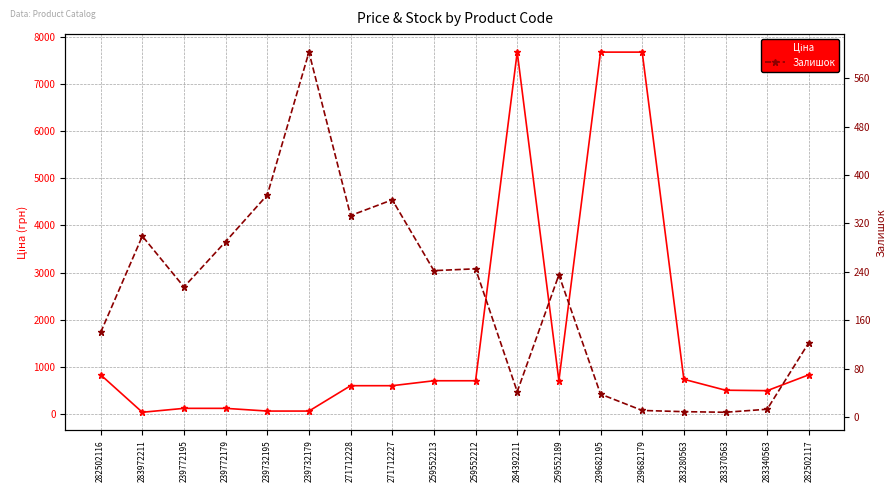

At which category does Залишок reach its first local peak?

283972211